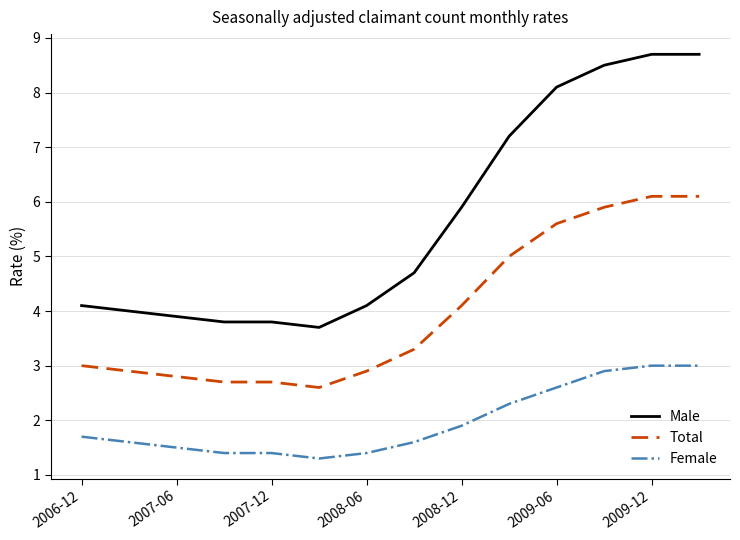

Which series has the widest spread of values?

Male